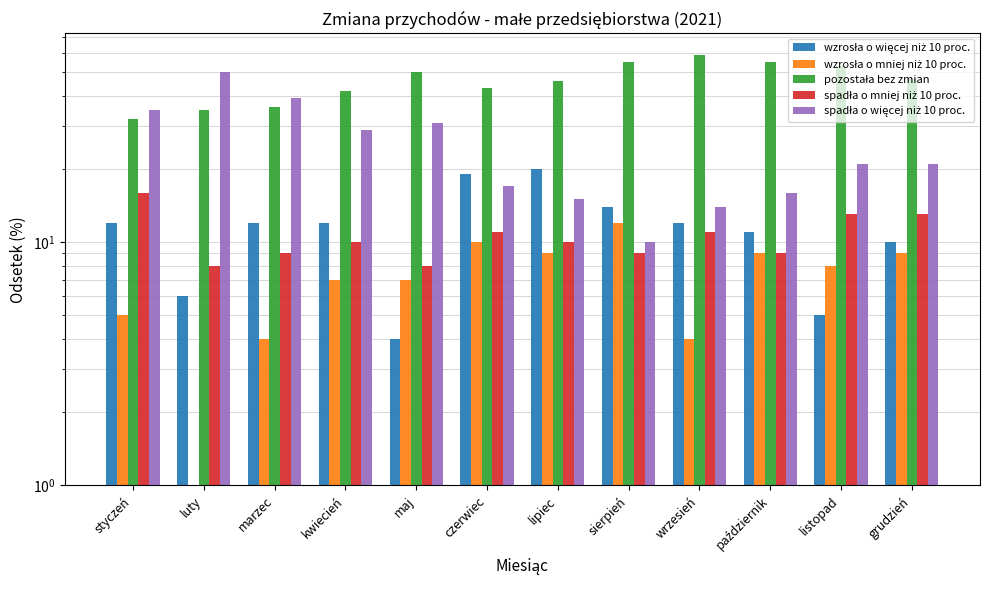

Reading right to left, what are all the values shown in this chart?

wzrosła o więcej niż 10 proc.: 10	5	11	12	14	20	19	4	12	12	6	12
wzrosła o mniej niż 10 proc.: 9	8	9	4	12	9	10	7	7	4	1	5
pozostała bez zmian: 47	53	55	59	55	46	43	50	42	36	35	32
spadła o mniej niż 10 proc.: 13	13	9	11	9	10	11	8	10	9	8	16
spadła o więcej niż 10 proc.: 21	21	16	14	10	15	17	31	29	39	50	35